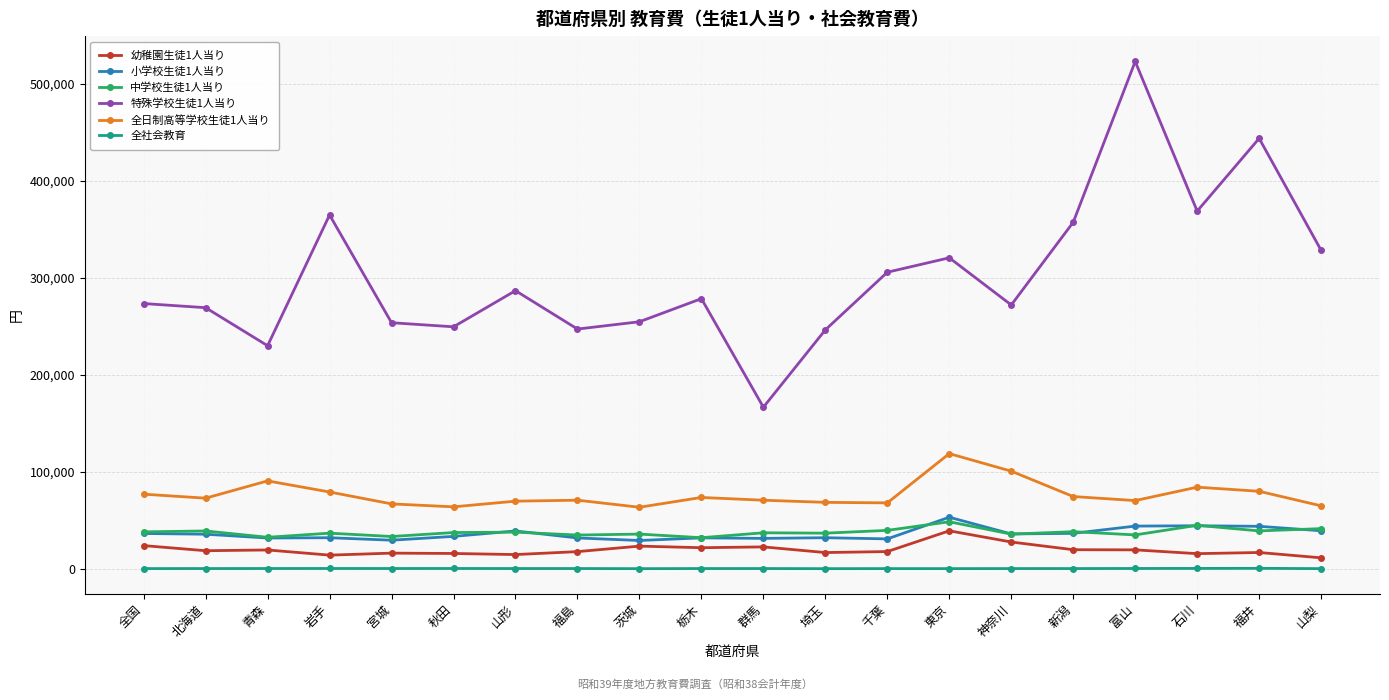

True or false: 特殊学校生徒1人当り has more than 2 points higher than both neighbors.

True